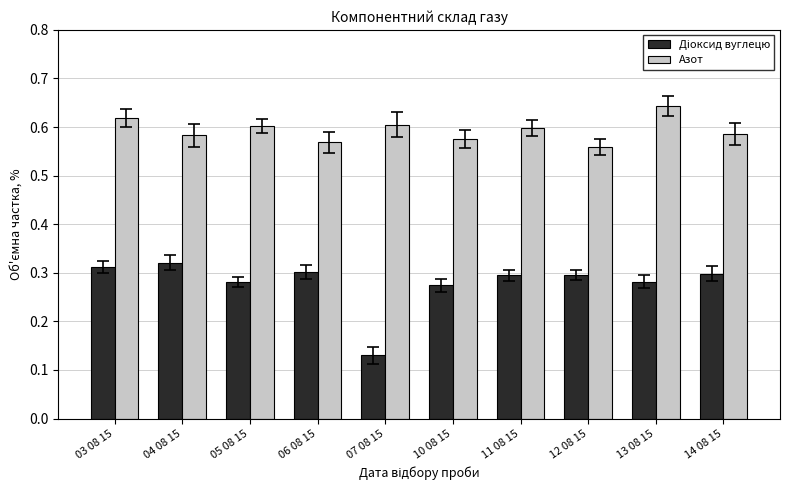

What is the total value across all series at 11 08 15?

0.9